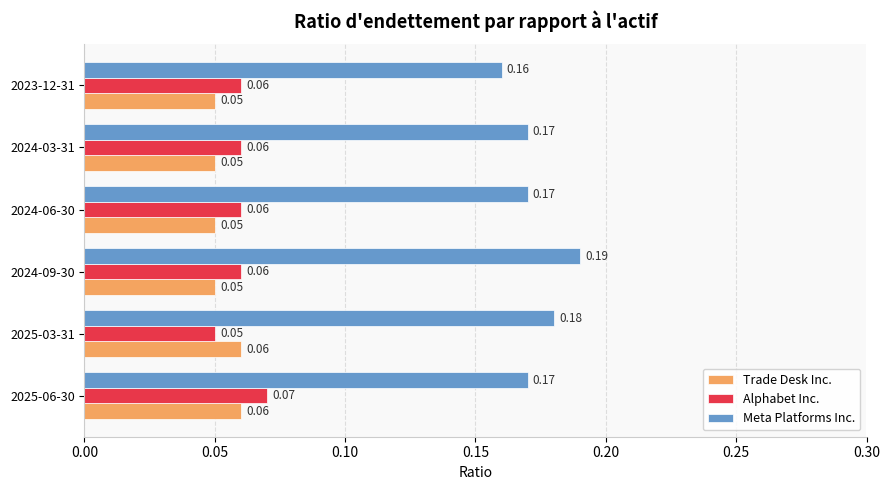

At how many categories does at least one series exceed 0?

6